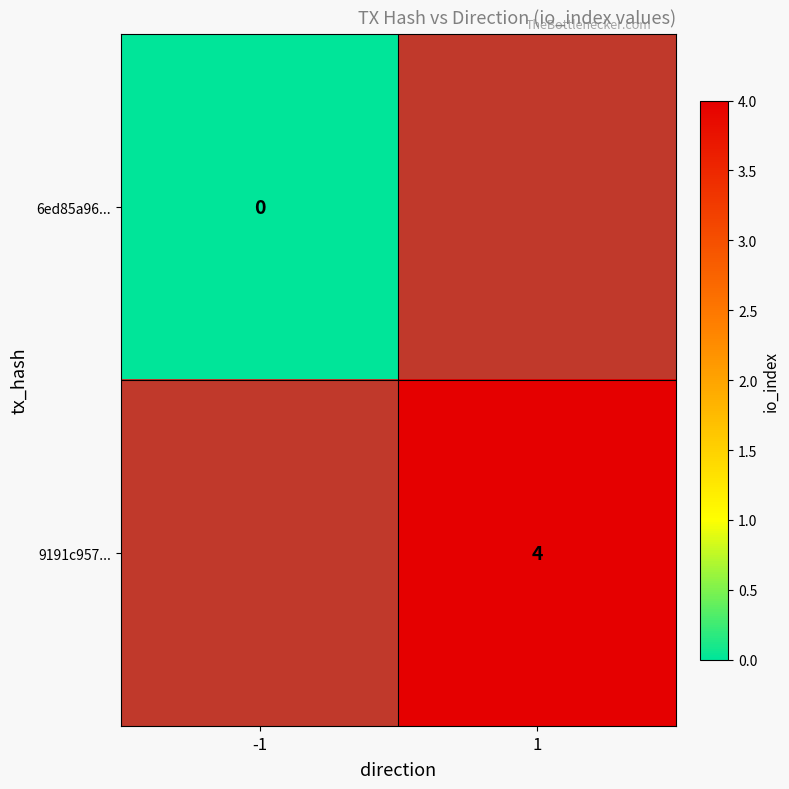

True or false: 9191c957... has a value of 6 at 1.

False